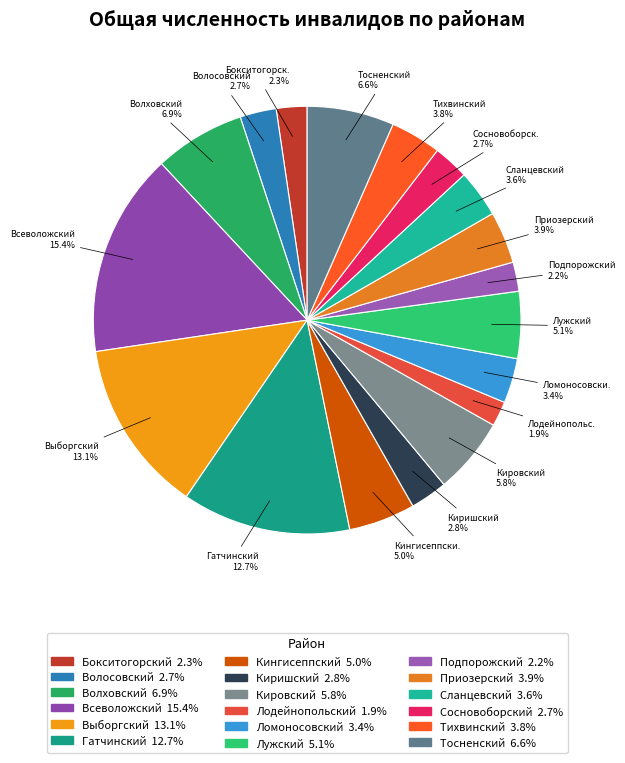

Rank the categories by value from highest to lowest.

Всеволожский, Выборгский, Гатчинский, Волховский, Тосненский, Кировский, Лужский, Кингисеппский, Приозерский, Тихвинский, Сланцевский, Ломоносовский, Киришский, Волосовский, Сосновоборский, Бокситогорский, Подпорожский, Лодейнопольский